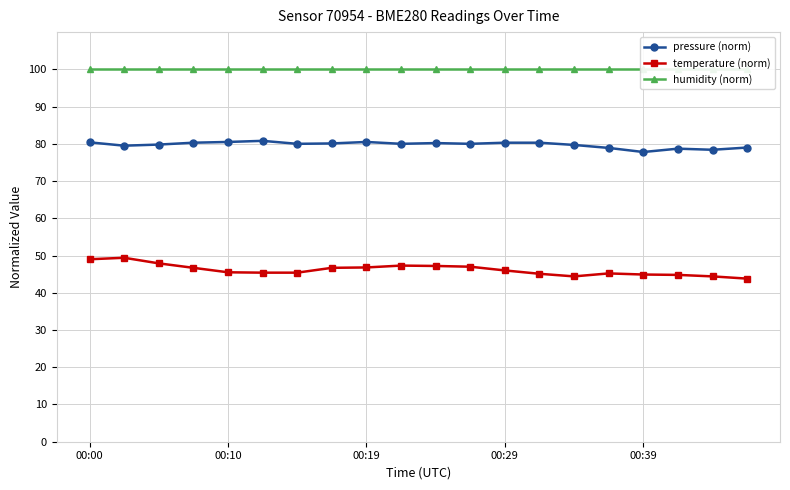

What position from the right is 11?

9